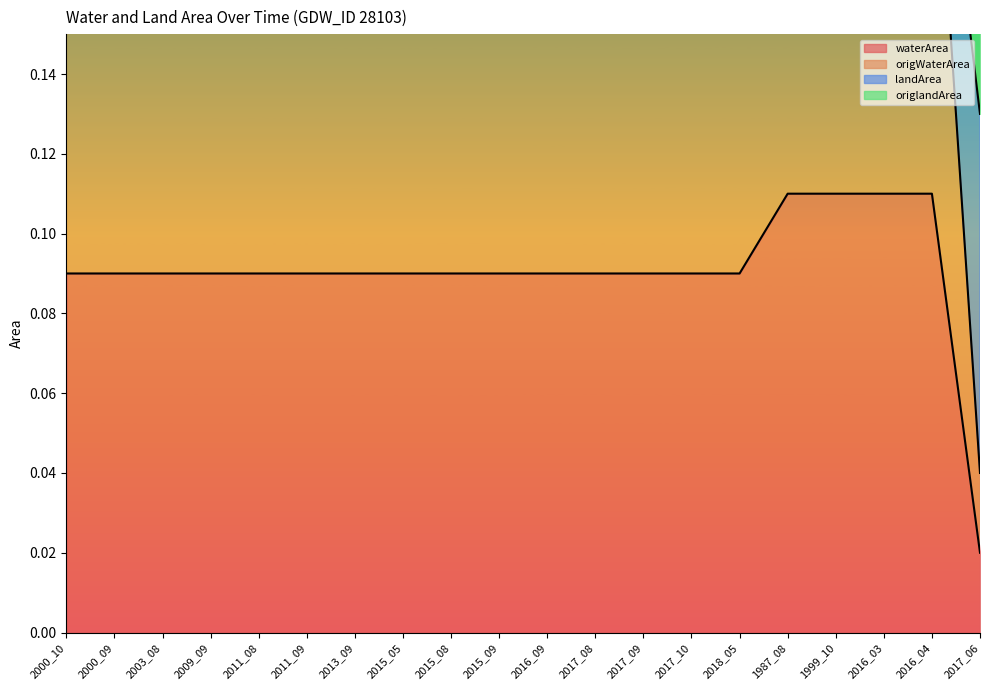

True or false: origWaterArea has more than 1 interior local peaks.

False